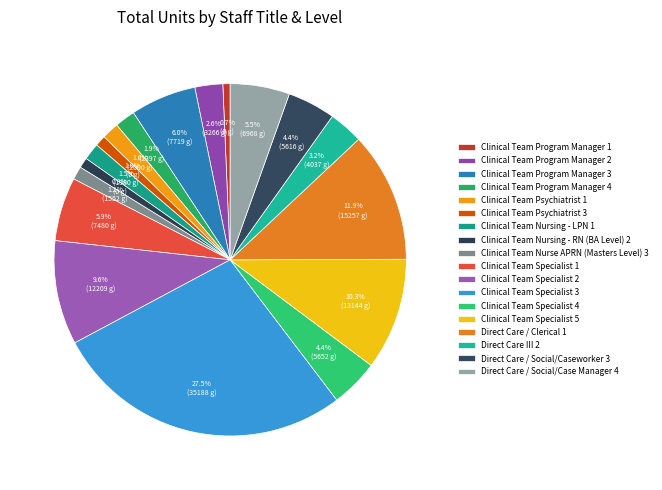

How many slices are in this pie chart?

18